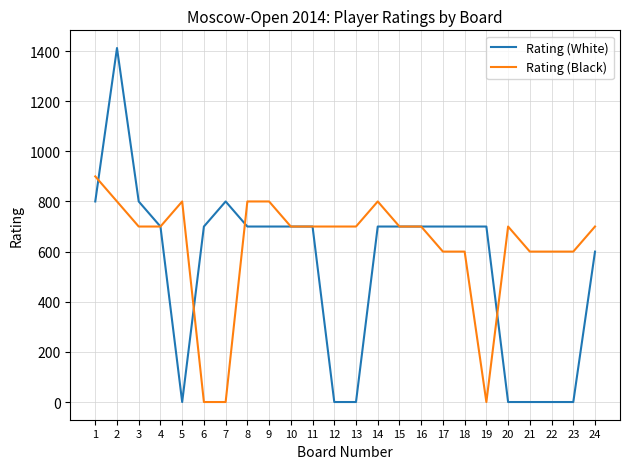

Rank the series by their average value, from lowest to highest.

Rating (White), Rating (Black)